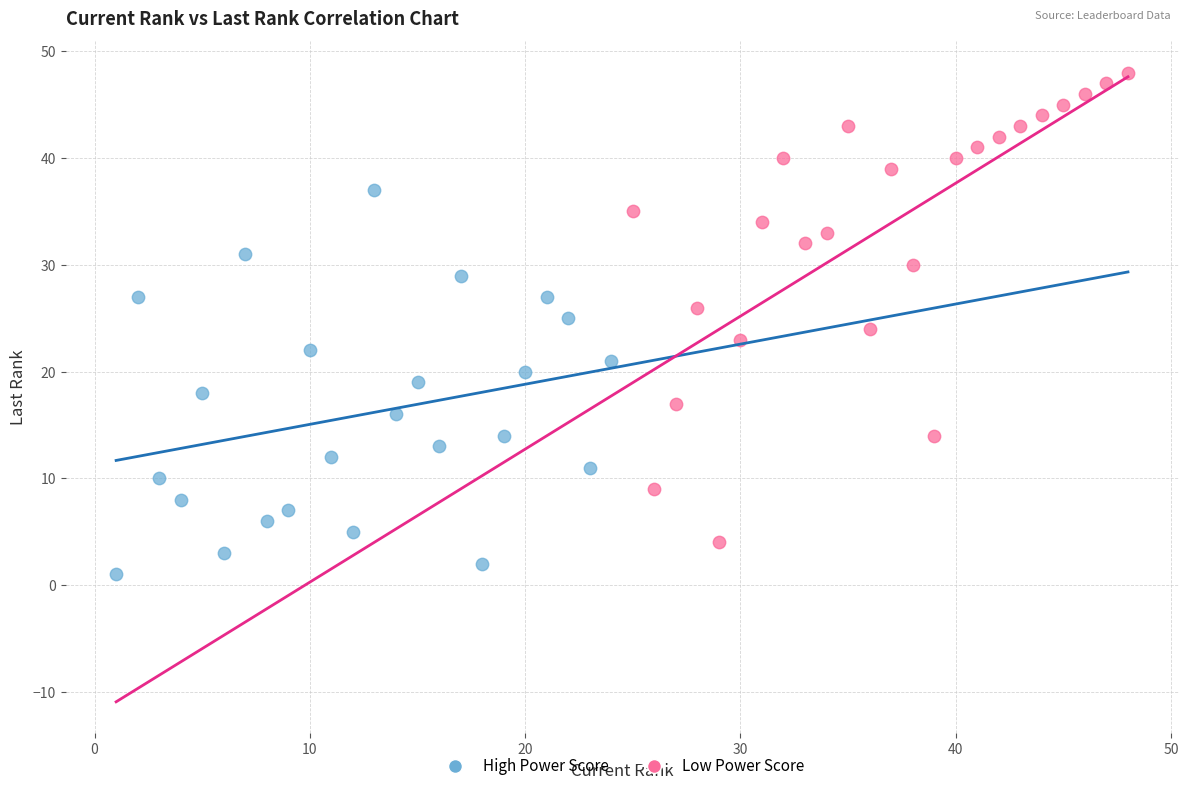

Which series contains the lowest Y value?

High Power Score